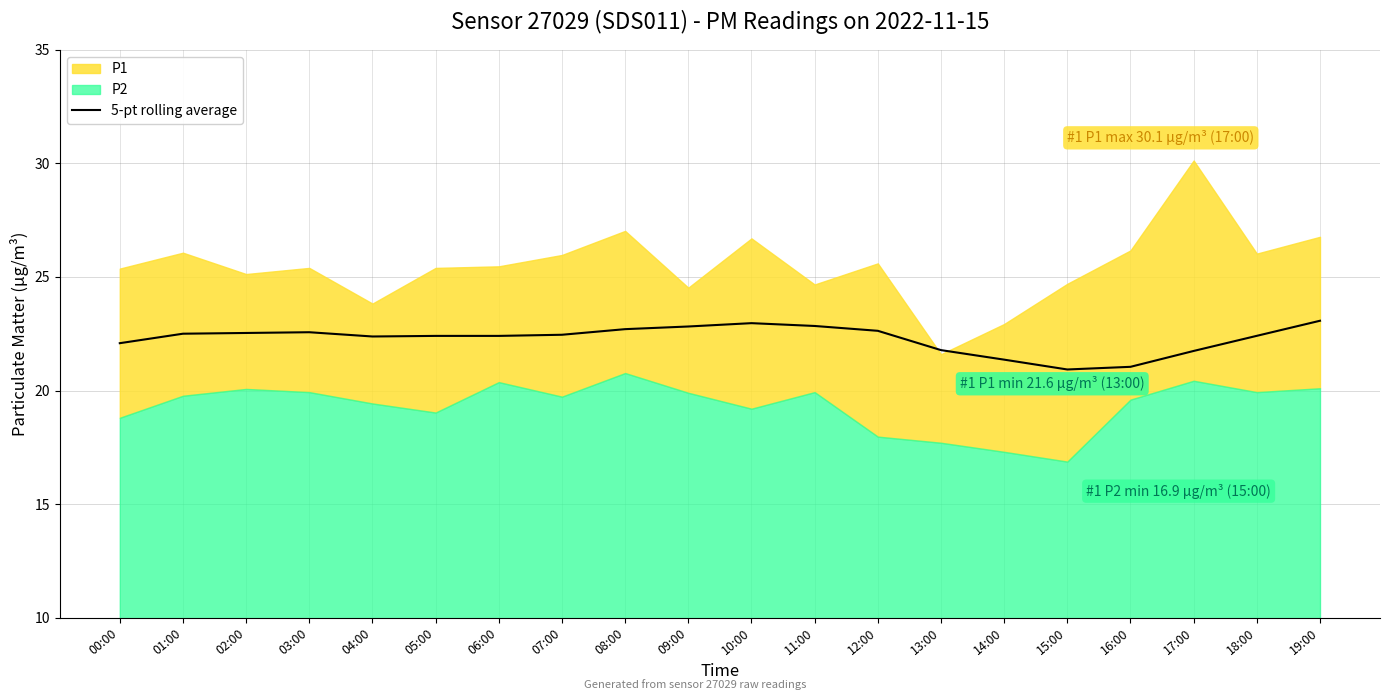

What is the label of the 20th point from the left?

19:00